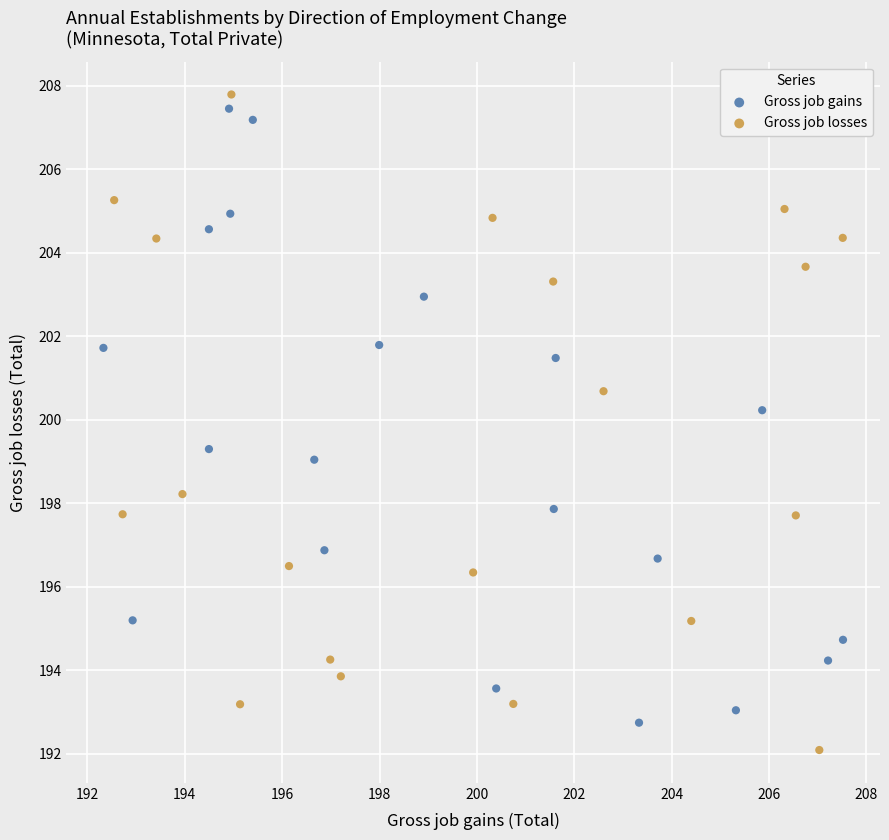

Which series contains the highest Y value?

Gross job losses